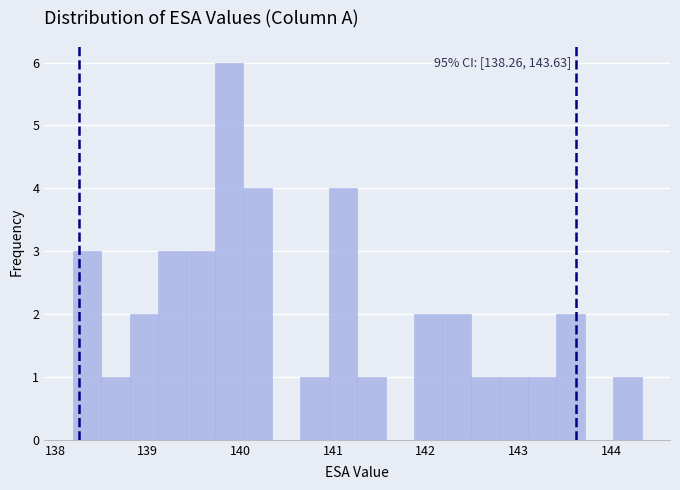

Read against the x-axis, roughly where is the centre of the tallest bar?

139.9